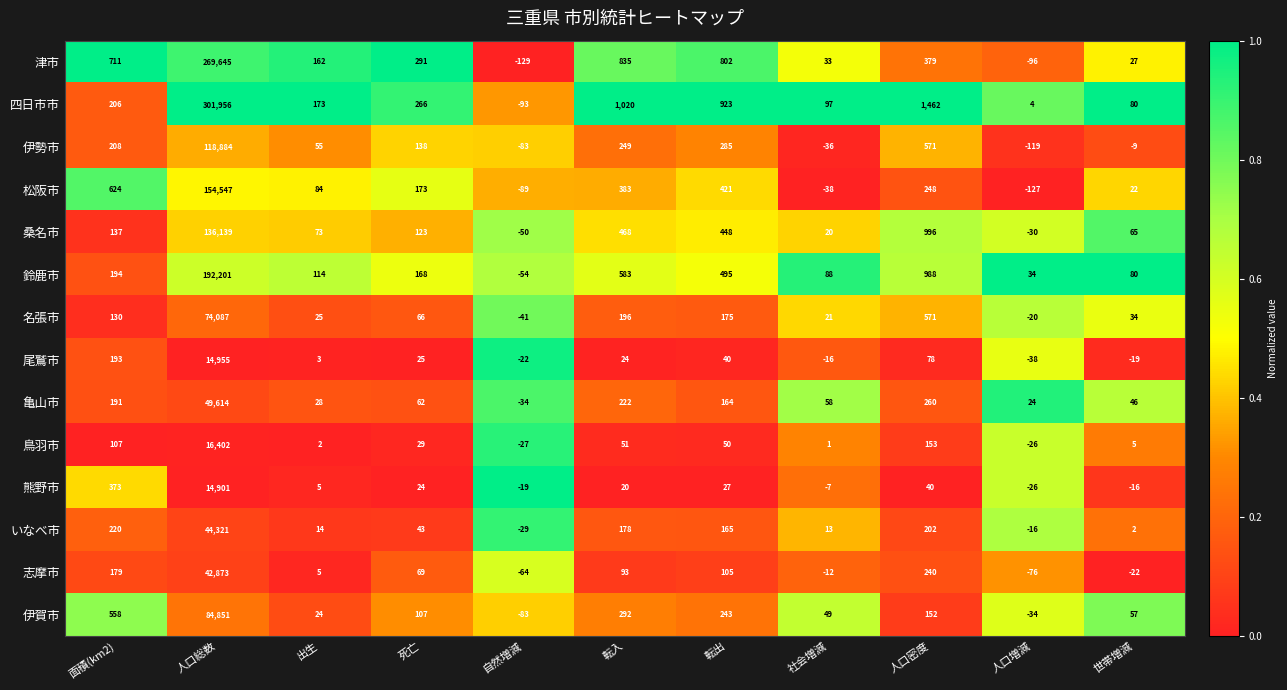

At which label does 松阪市 first exceed 173?

面積(km2)